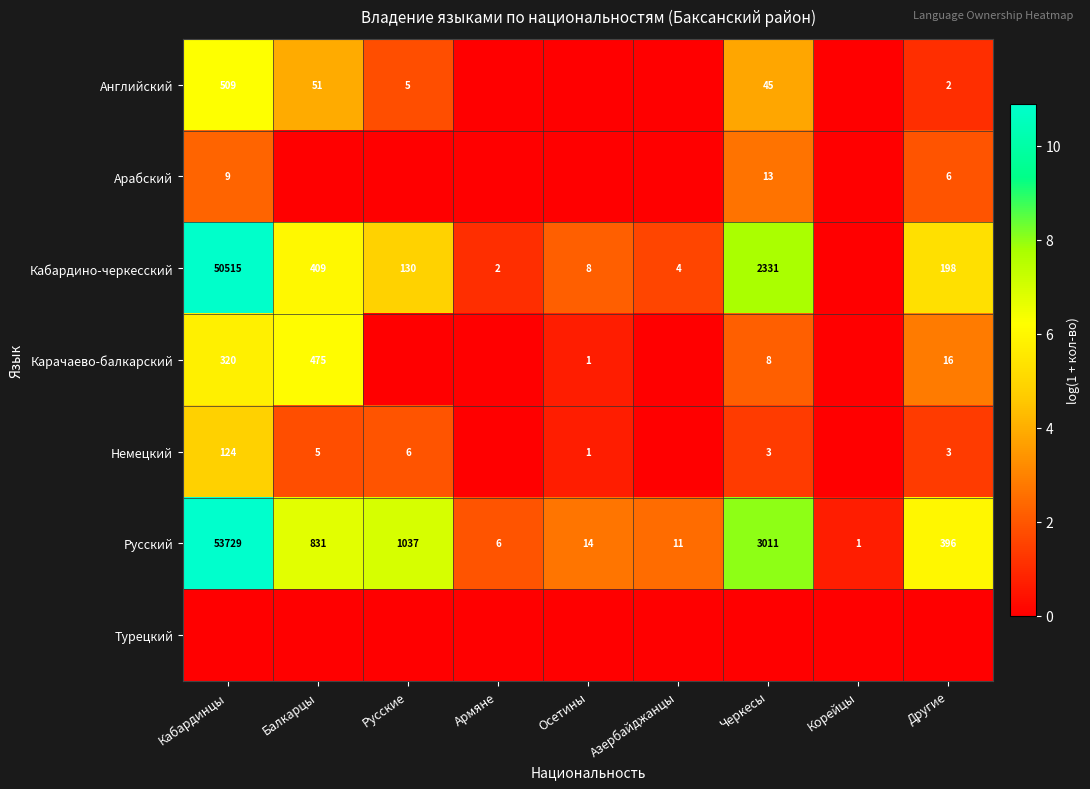

Where does the Русский series first go above 396?

Кабардинцы